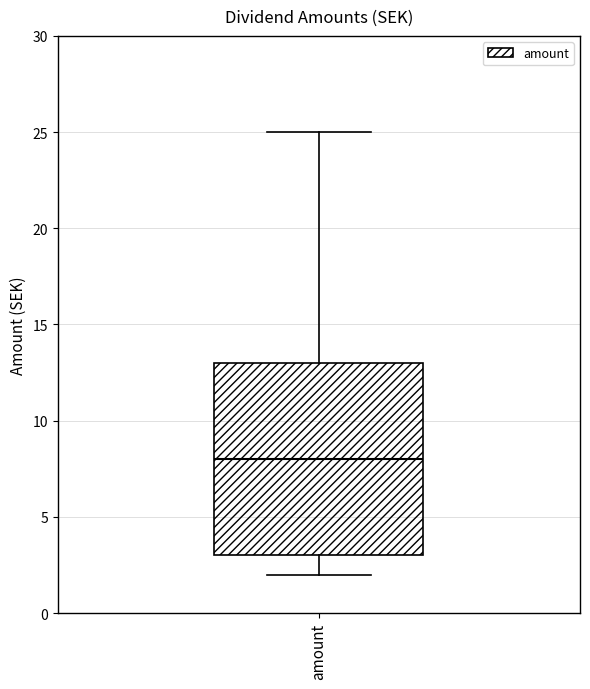

Read this box plot against the y-axis: the position of the median line, the range covered by the box, and the ends of both whiskers. The values are not printed on the chart, so give them approximately, as read against the axis.

median 8, box 3 to 13, whiskers 2 to 25